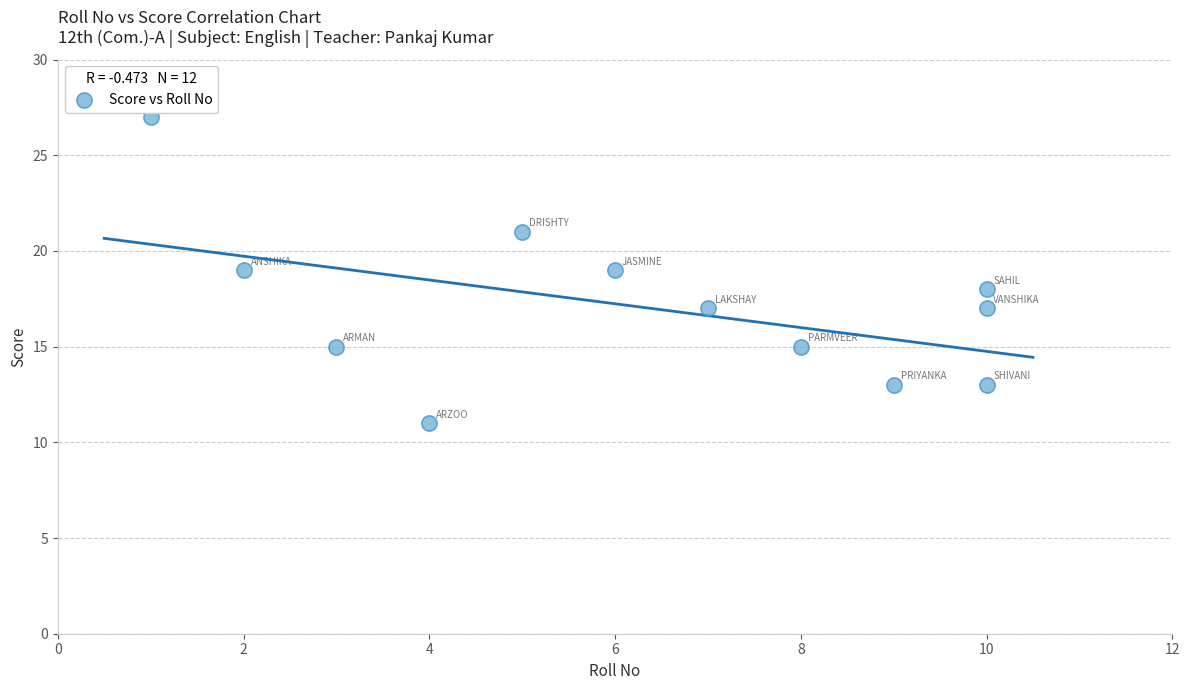

What is the range of X values (max minus min)?

9